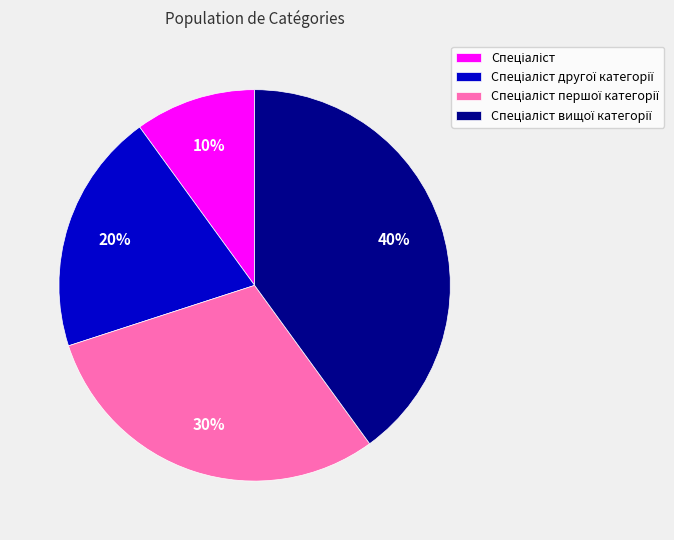

Is there any slice that represents more than half of the pie?

No